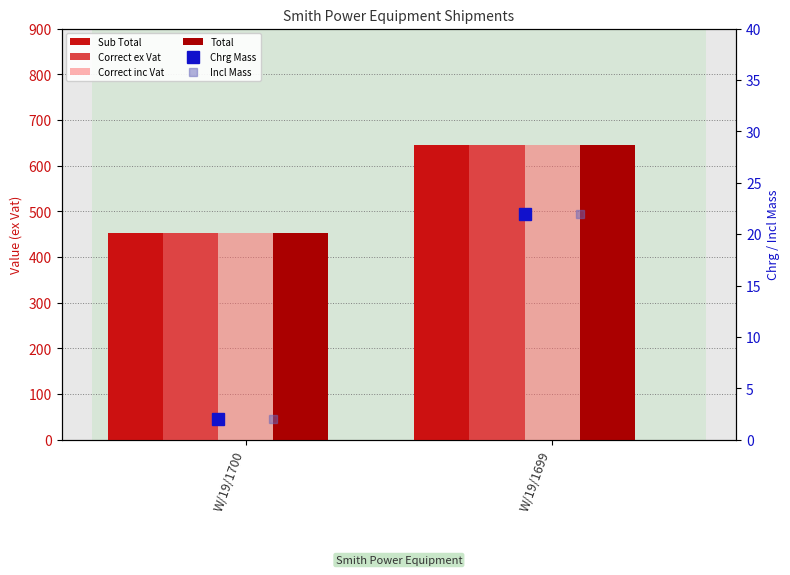

Is the value of Correct inc Vat at W/19/1700 greater than the value of Total at W/19/1699?

No